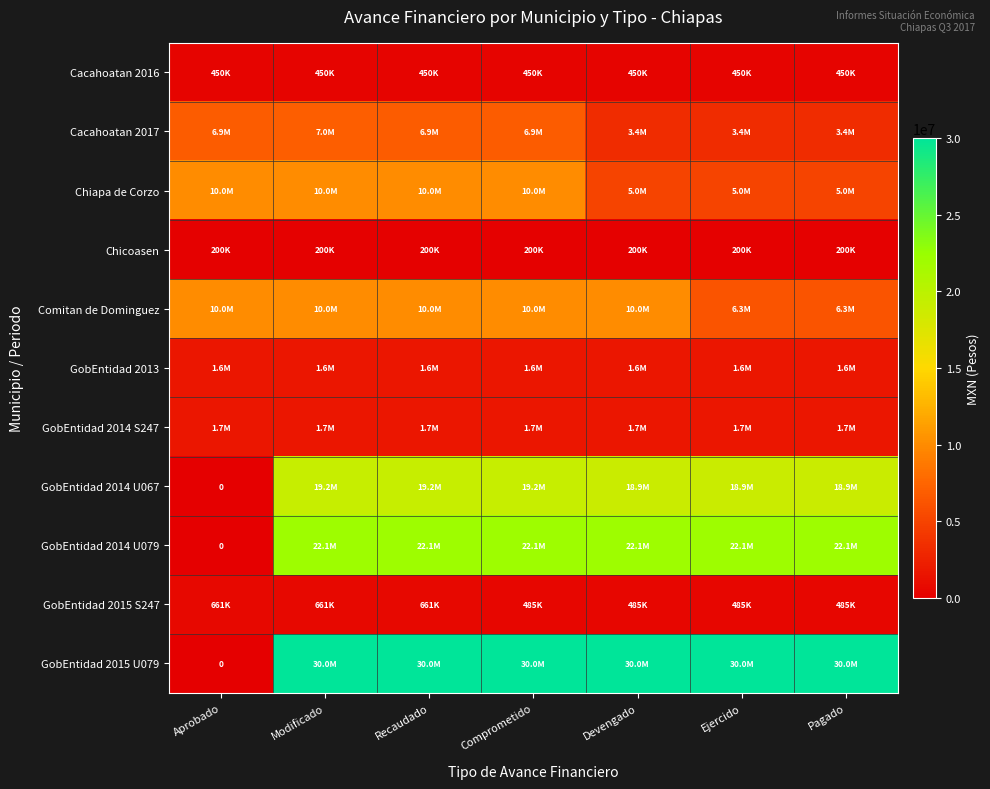

What is the total value across all series at Modificado?

102950791.0